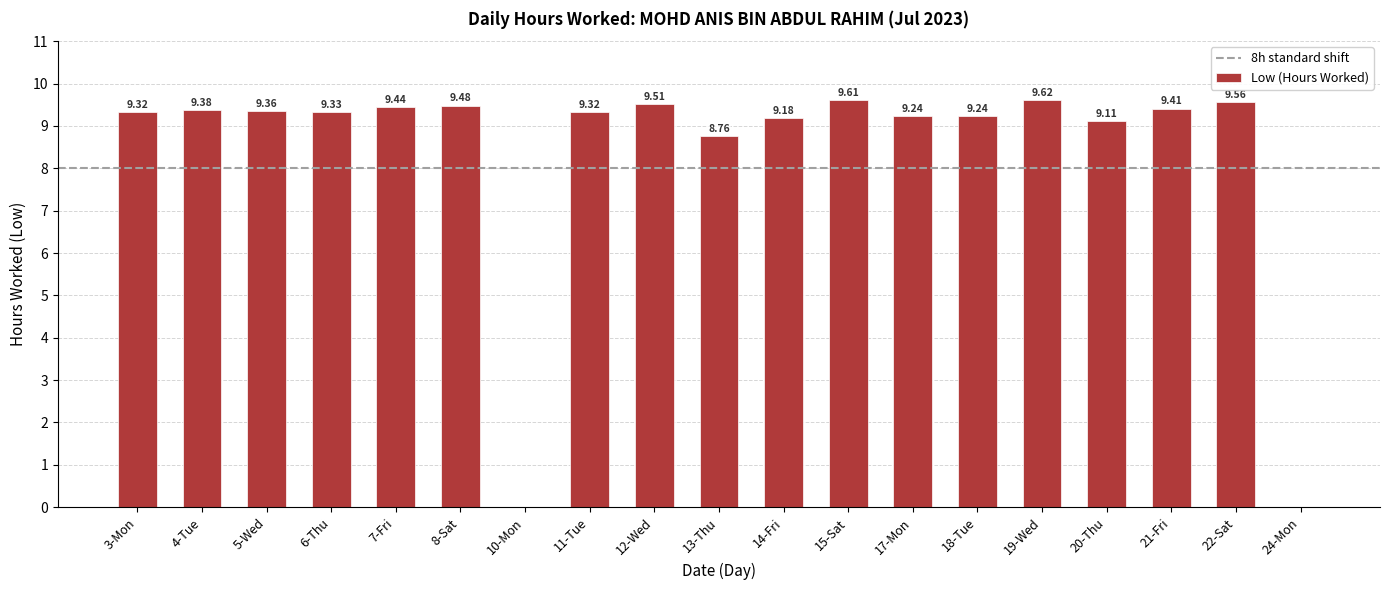

How many distinct data groups are displayed?

1